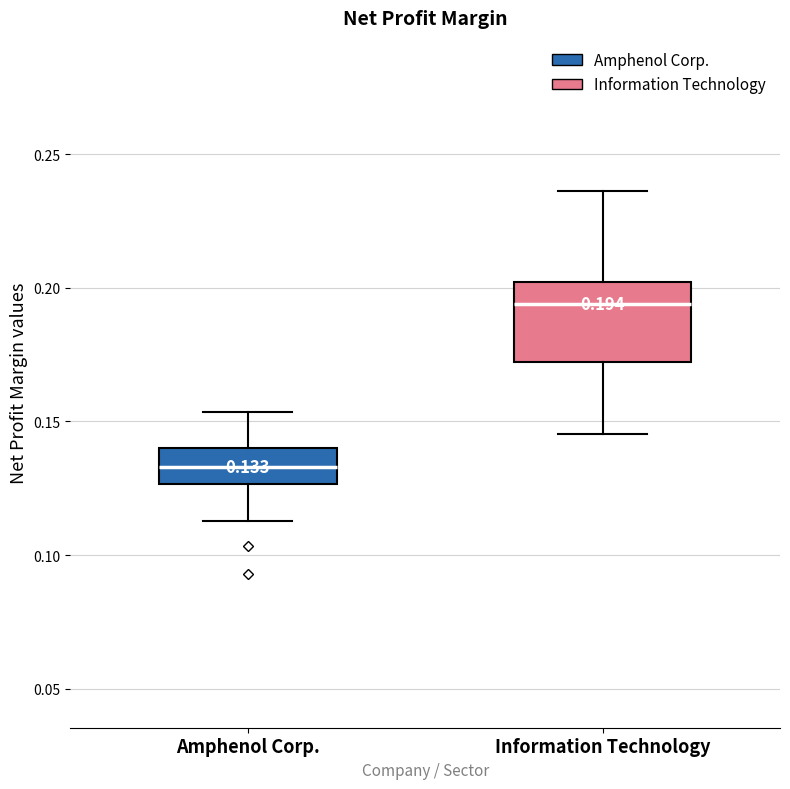

Comparing the boxes themselves (not the whiskers), which one is the tallest?

Information Technology